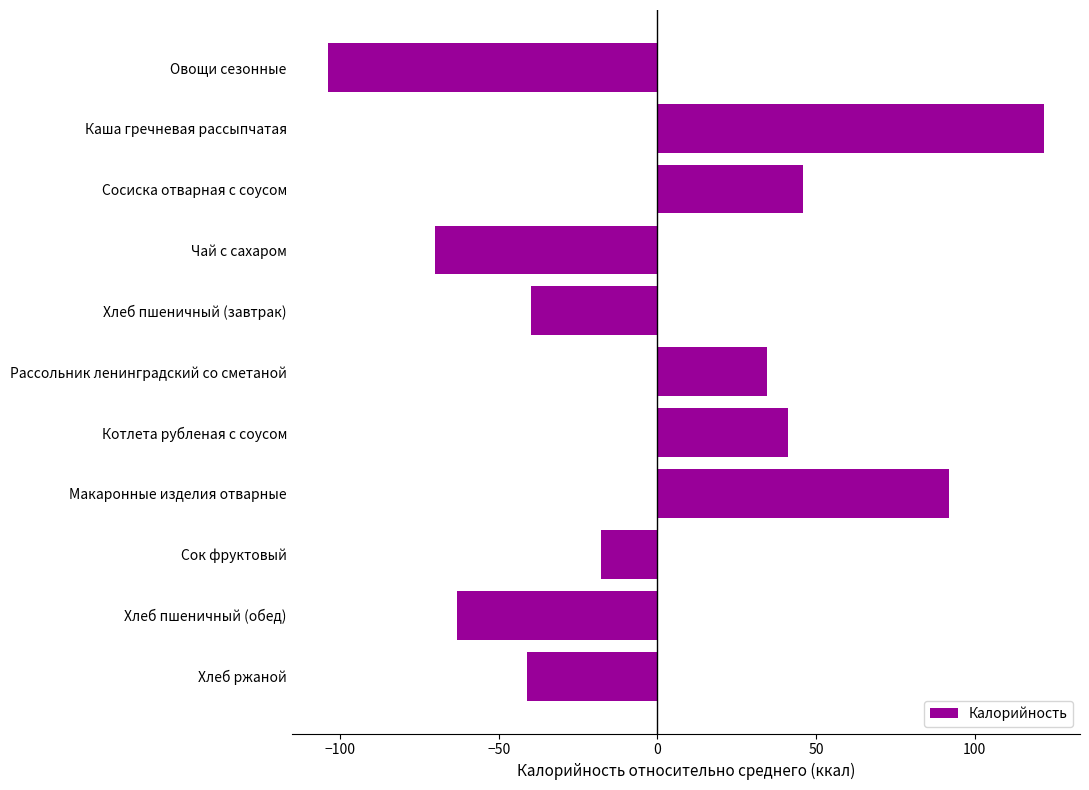

How many positive values are there?

5